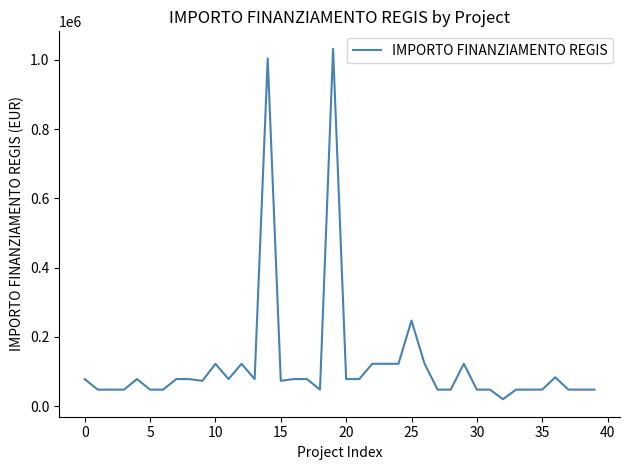

What is the maximum value shown in the chart?

1031574